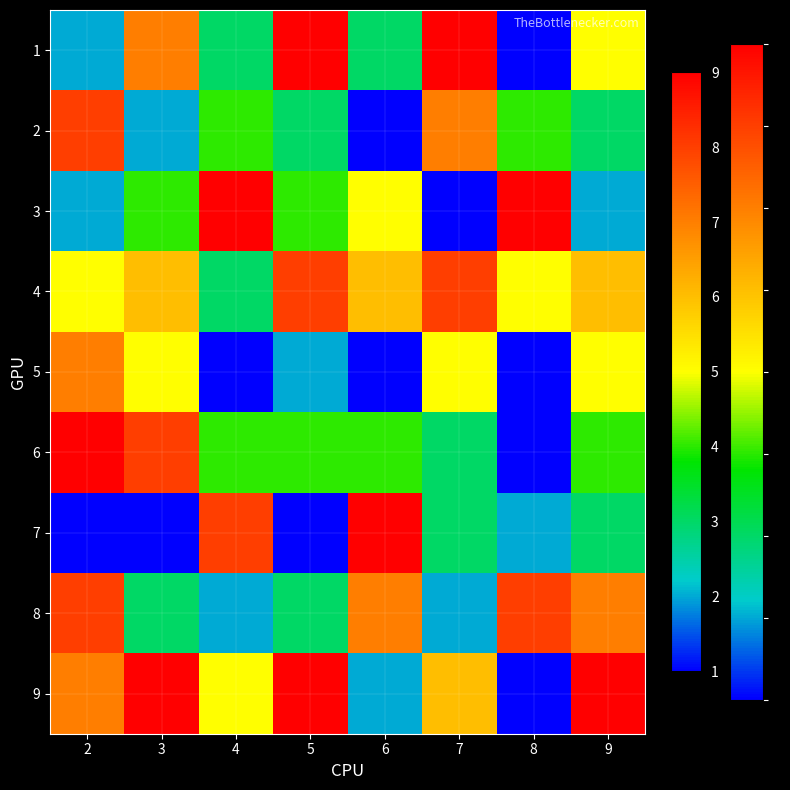

How many distinct data groups are displayed?

9